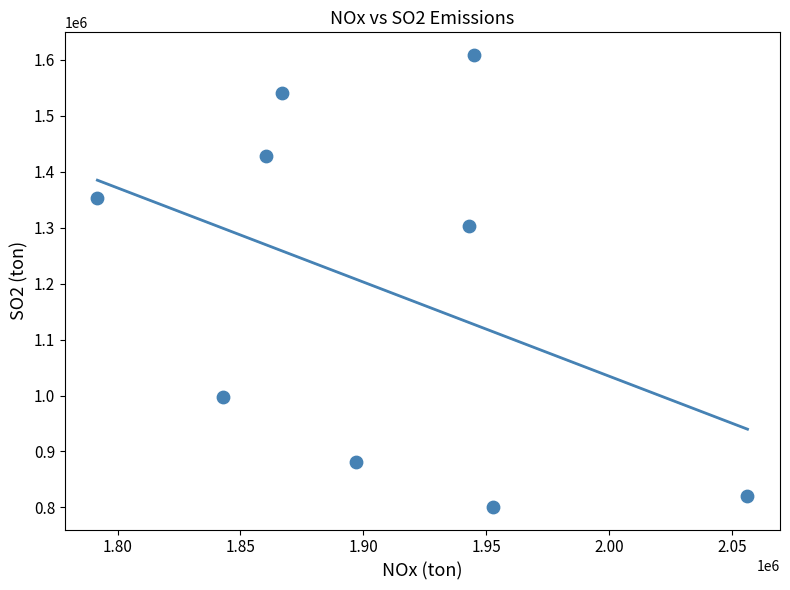

What is the range of X values (max minus min)?

264513